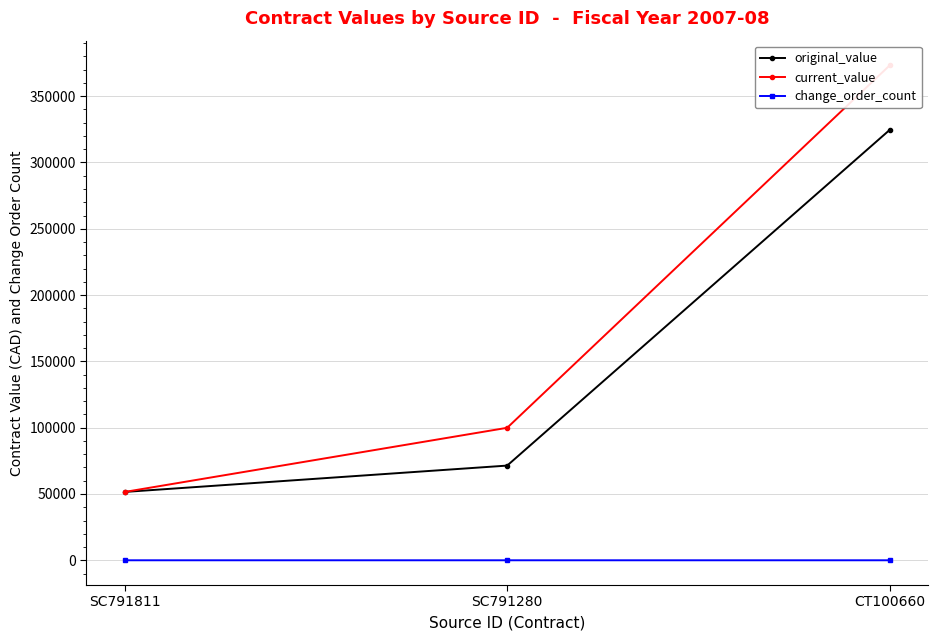

What is the value of the original_value point at the 2nd from the left?

71415.0